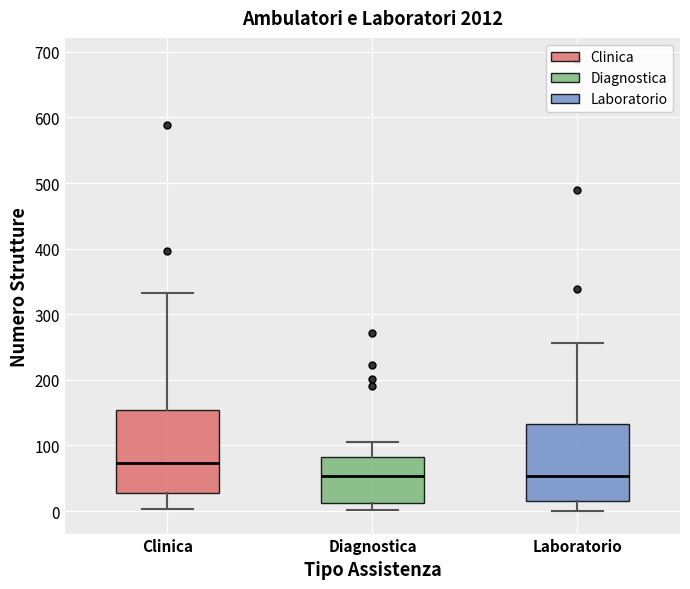

Comparing the boxes themselves (not the whiskers), which one is the tallest?

Clinica